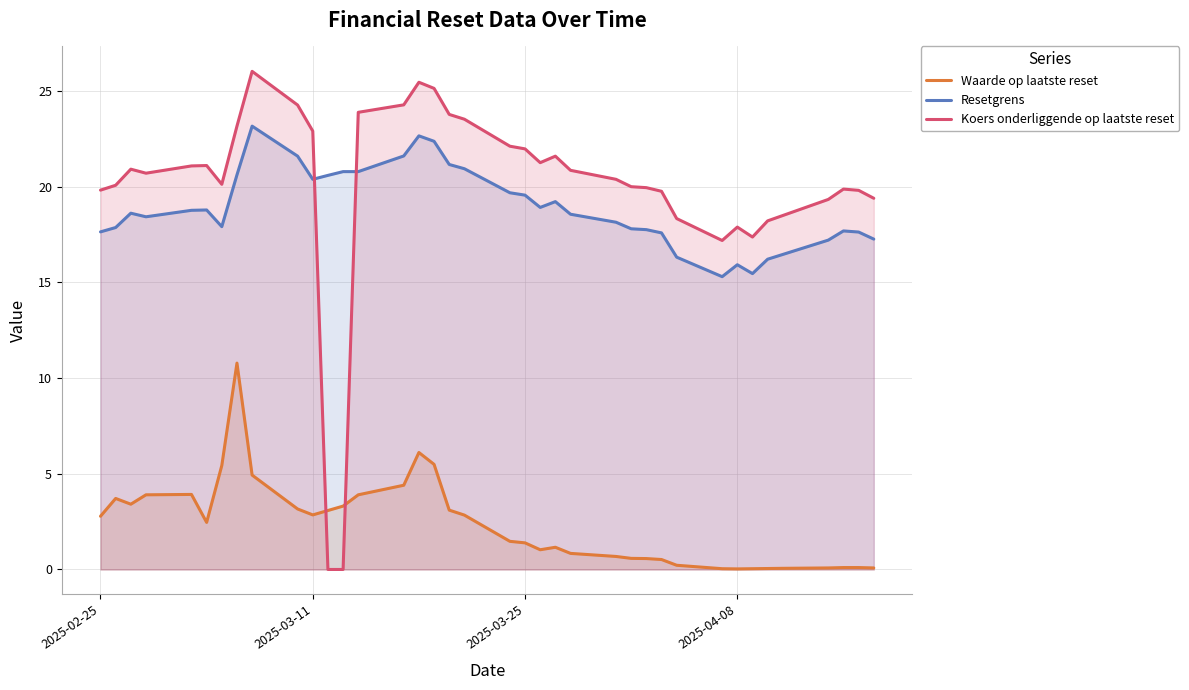

How many values in the Koers onderliggende op laatste reset series exceed 20?

22